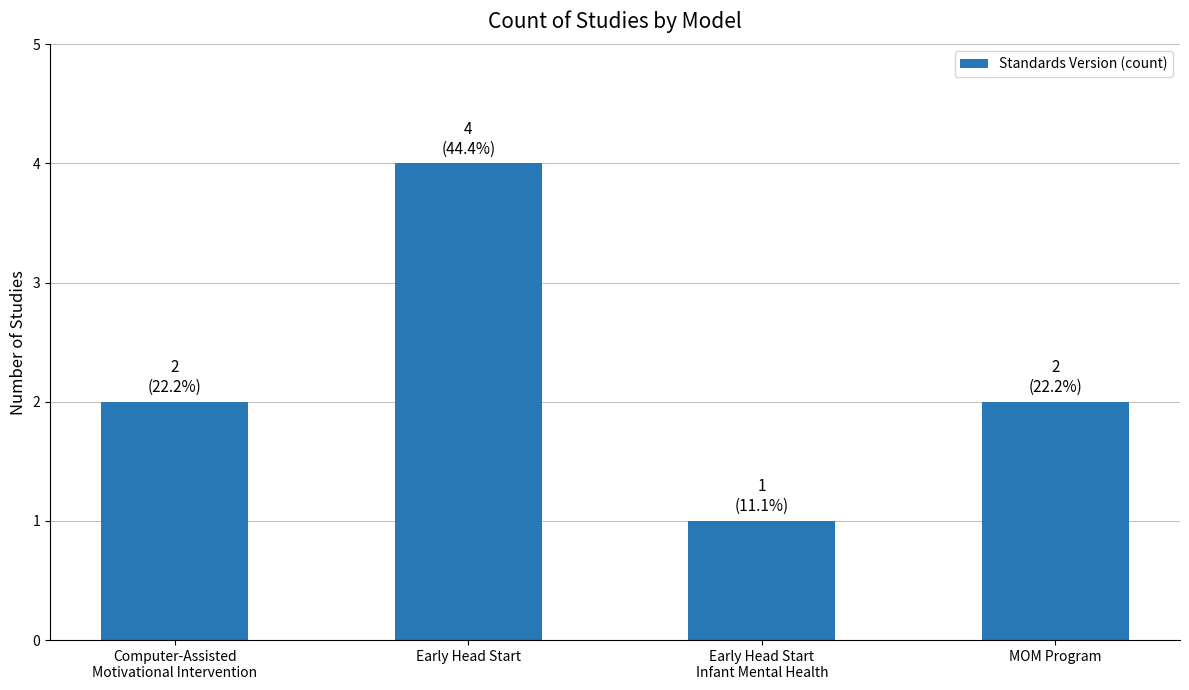

What is the maximum value shown in the chart?

4